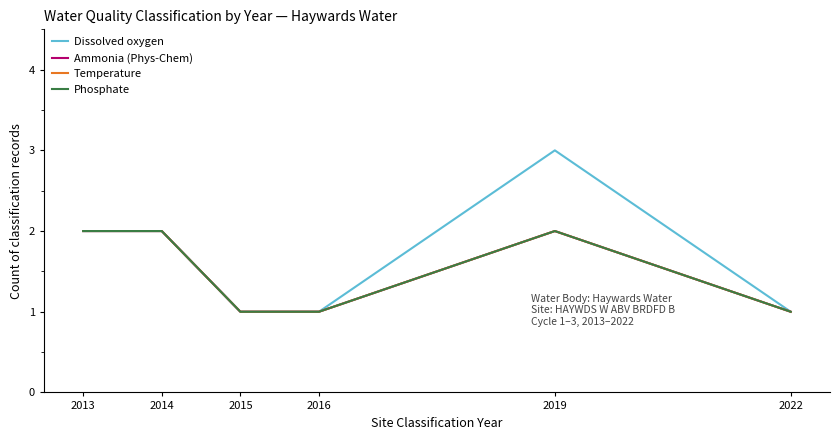

Rank the series by their maximum value, from highest to lowest.

Dissolved oxygen, Ammonia (Phys-Chem), Temperature, Phosphate